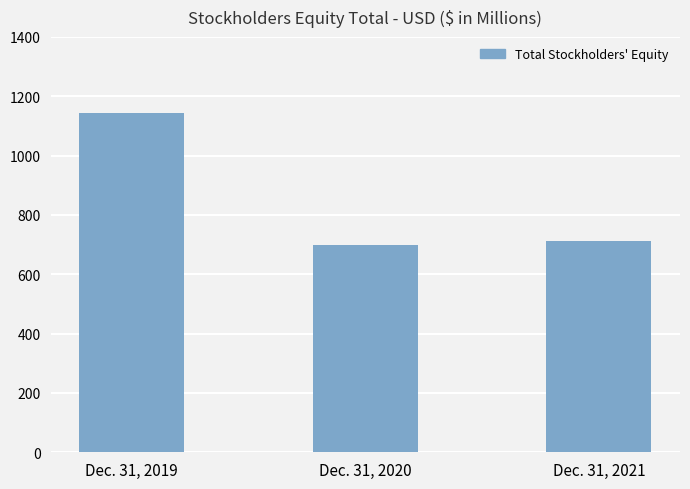

True or false: the data shows 1144 at Dec. 31, 2019.

True